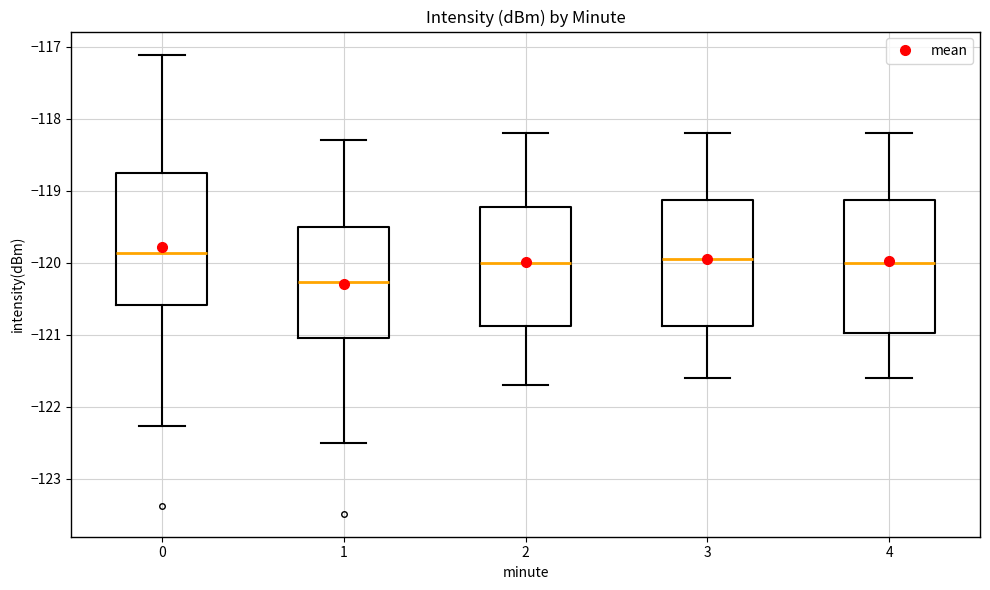

Reading left to right, transcribe this box plot: for each box, give where its median line is, the range the box spans, and where its two whiskers end, as read against the y-axis. The values are not printed on the chart, so give them approximately, as read against the axis.

0: median -119.9, box -120.6 to -118.8, whiskers -122.3 to -117.1
1: median -120.3, box -121.0 to -119.5, whiskers -122.5 to -118.3
2: median -120.0, box -120.9 to -119.2, whiskers -121.7 to -118.2
3: median -119.9, box -120.9 to -119.1, whiskers -121.6 to -118.2
4: median -120.0, box -121.0 to -119.1, whiskers -121.6 to -118.2